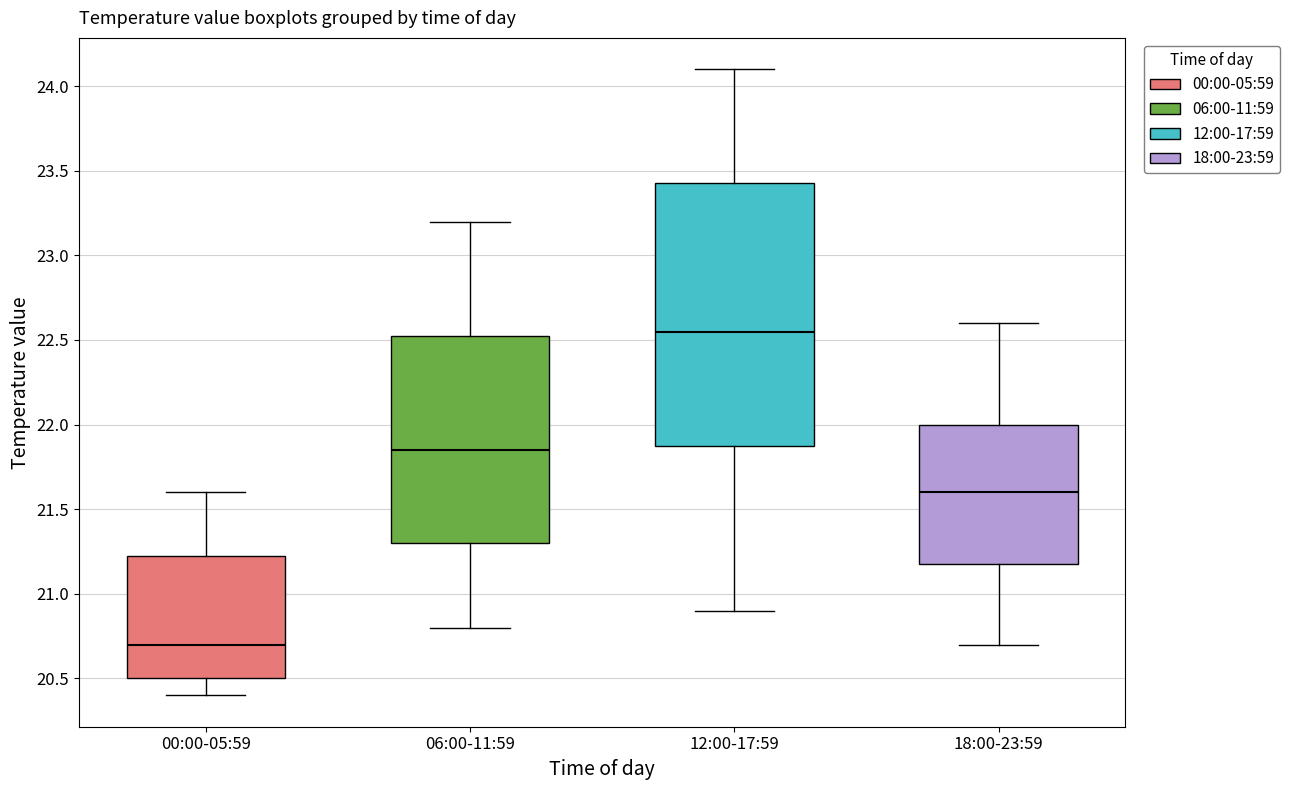

Which box is the tallest, from its lower edge to its upper edge?

12:00-17:59